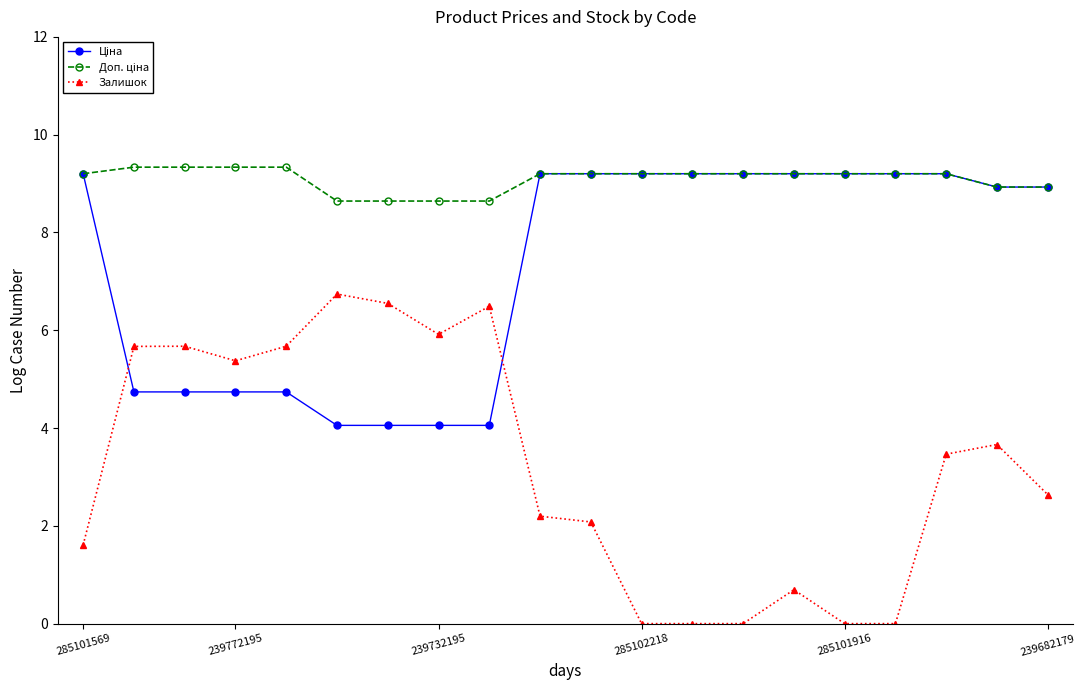

Which series has the largest range (max minus min)?

Залишок